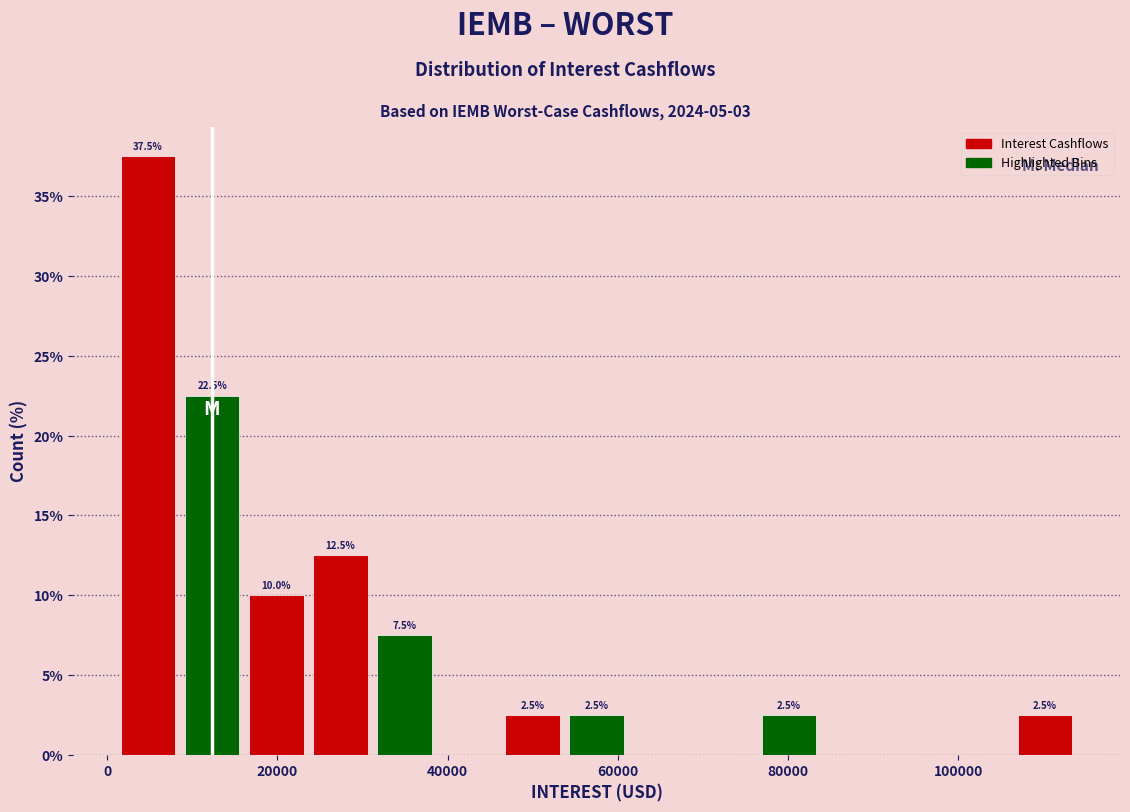

Around what value on the x-axis is the tallest bar? Give the approximate position of its centre, as read against the axis.

4000